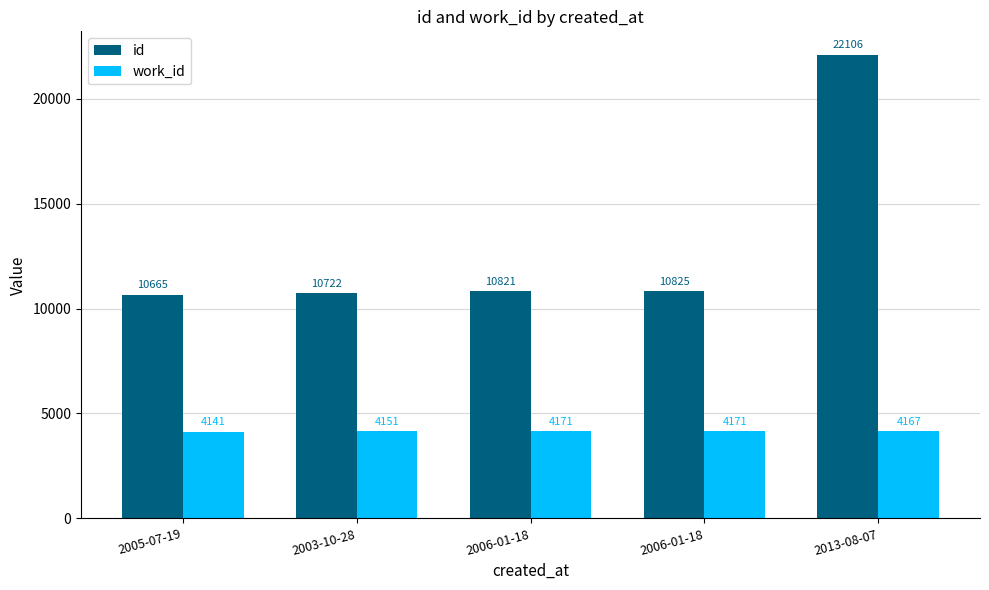

Reading left to right, what are all the values shown in this chart?

id: 2005-07-19=10665	2003-10-28=10722	2006-01-18=10821	2006-01-18=10825	2013-08-07=22106
work_id: 2005-07-19=4141	2003-10-28=4151	2006-01-18=4171	2006-01-18=4171	2013-08-07=4167